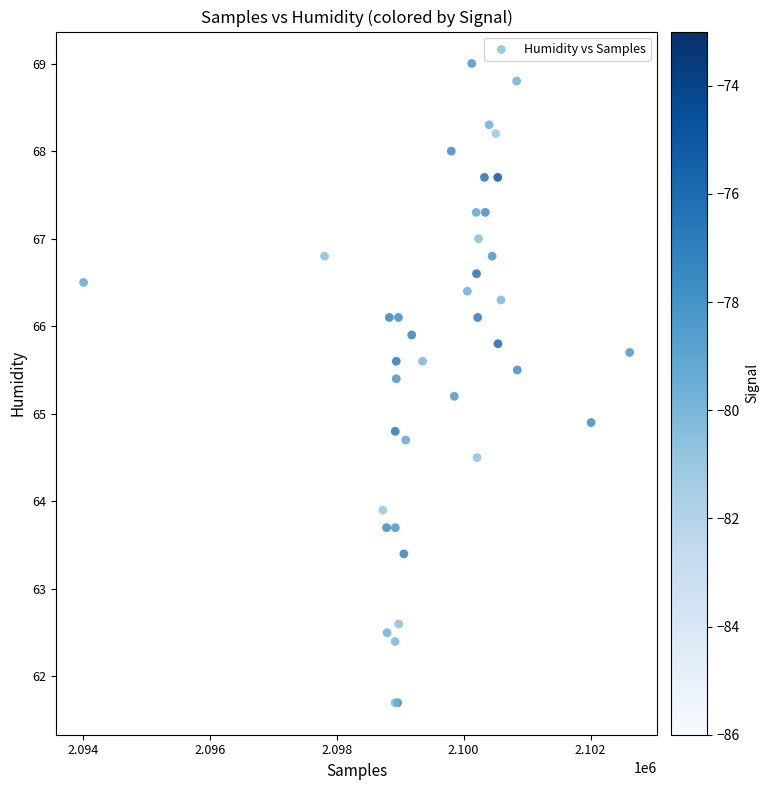

What Y value in the scatter plot is closest to 65?

64.9